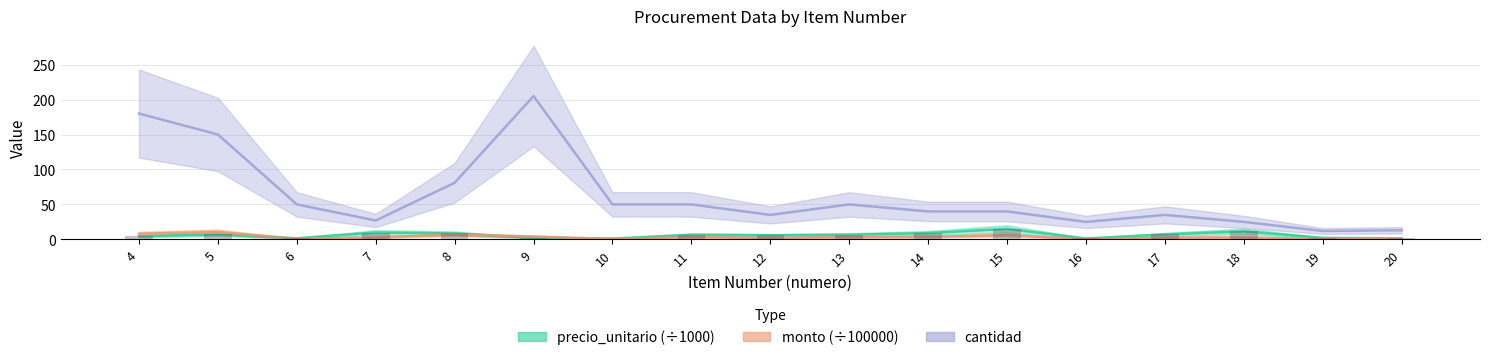

How many data points in precio_unitario are less than 6?

8